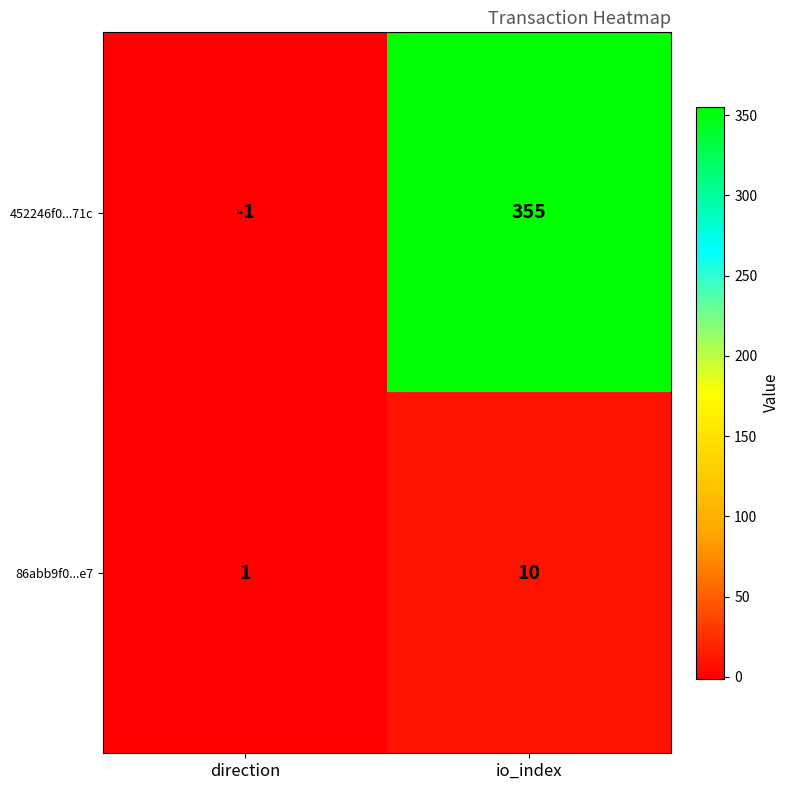

Reading left to right, list all the values displayed in this chart.

452246f0...71c: direction=-1	io_index=355
86abb9f0...e7: direction=1	io_index=10